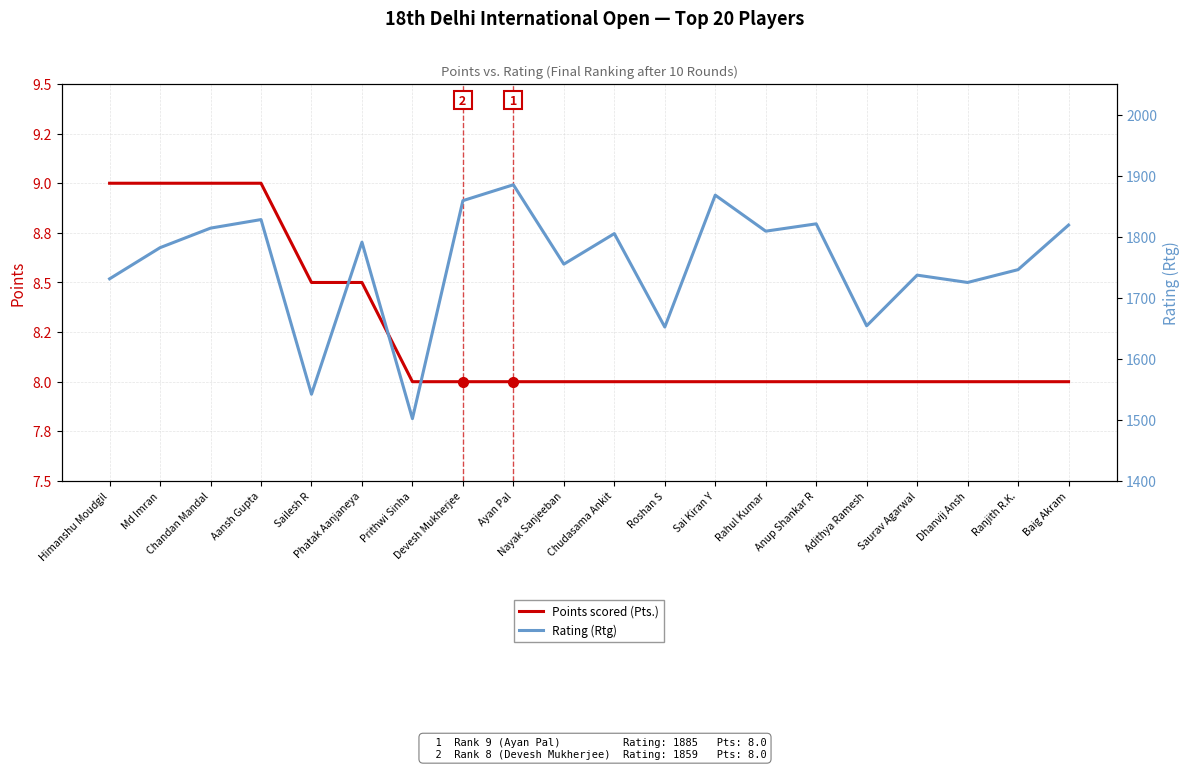

What is the lowest value of the Points scored (Pts.) series?

8.0